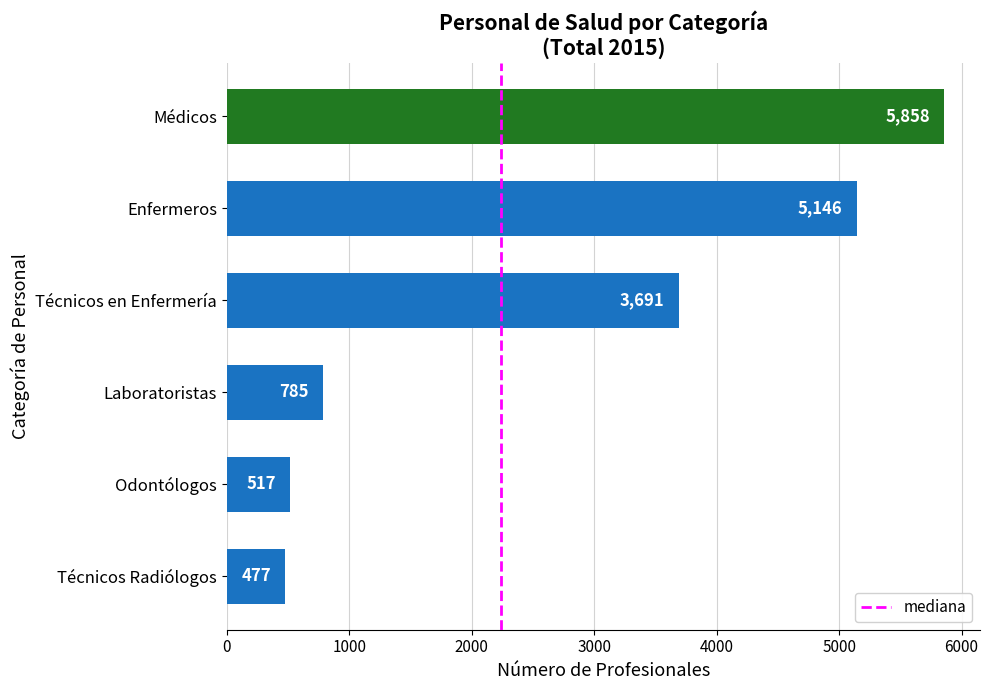

Count the number of data series in this chart.

1